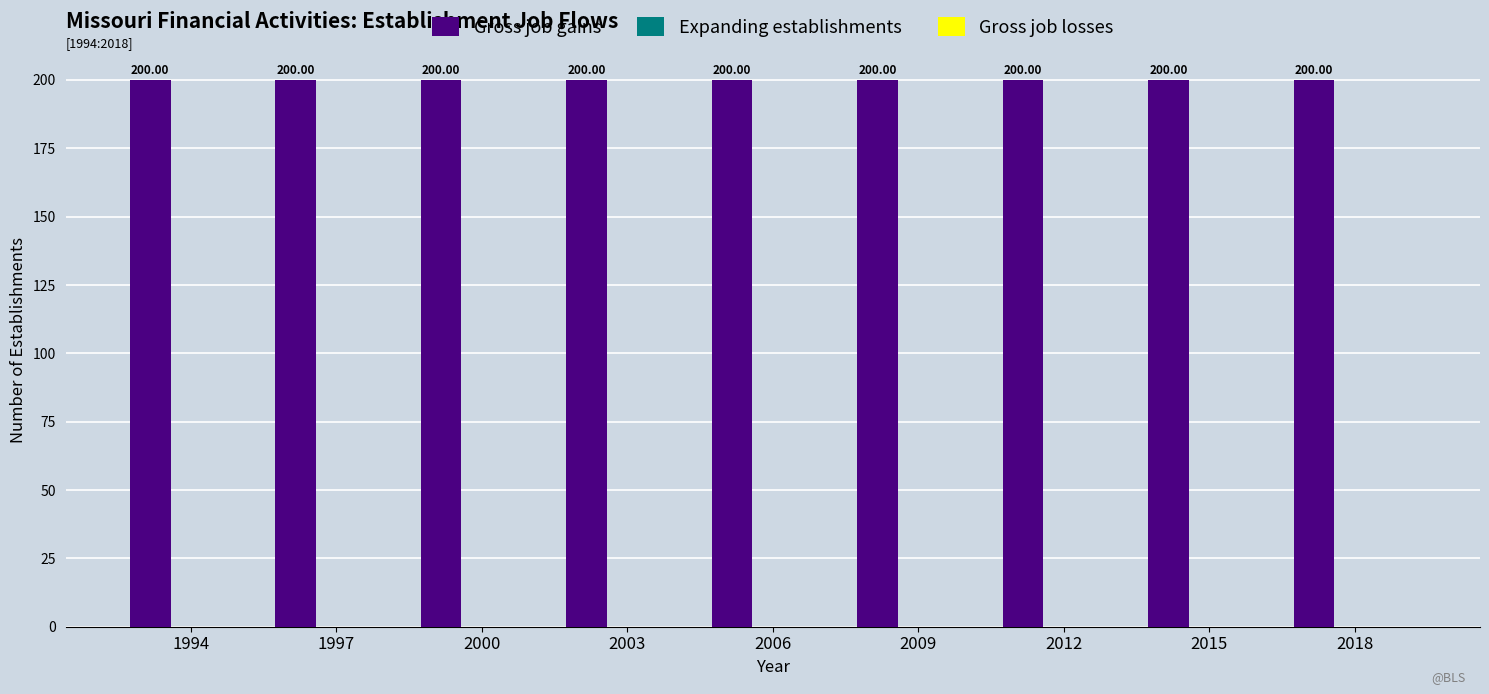

Reading left to right, what are all the values shown in this chart?

Gross job gains: 200	200	200	200	200	200	200	200	200
Expanding establishments: 0	0	0	0	0	0	0	0	0
Gross job losses: 0	0	0	0	0	0	0	0	0